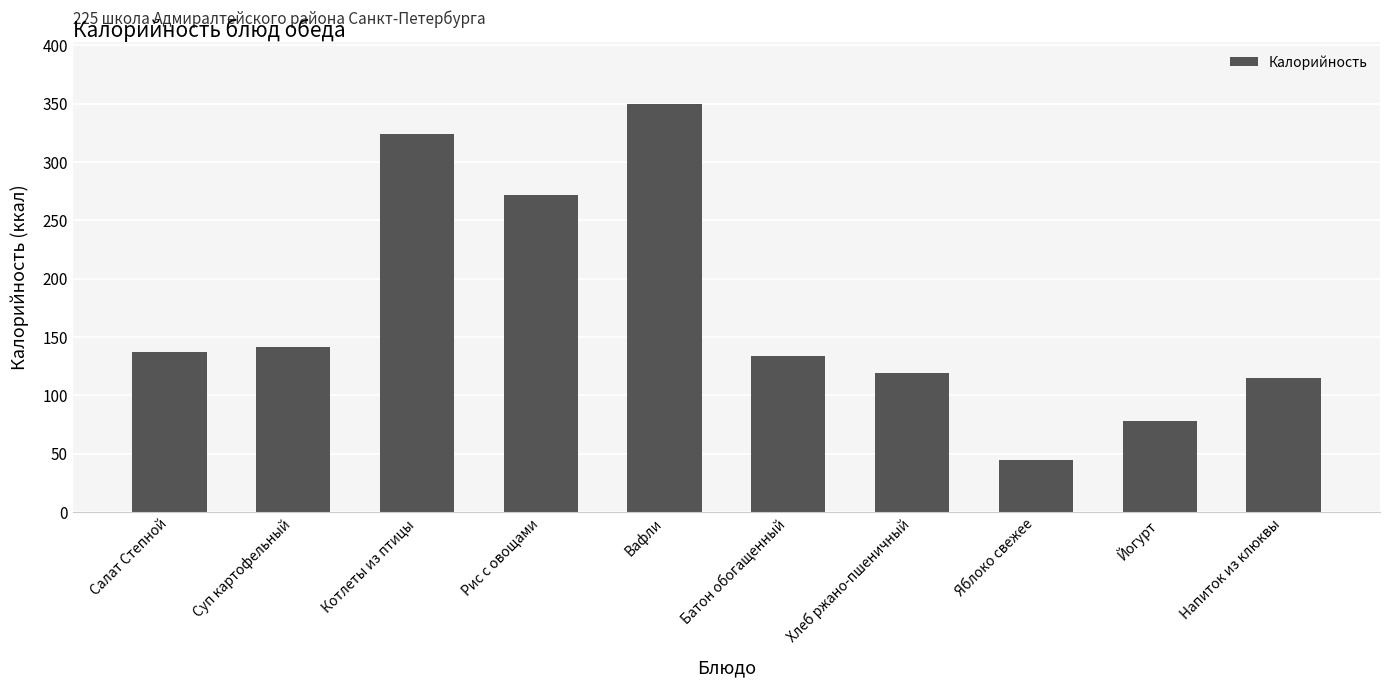

What is the change in value from Котлеты из птицы to Батон обогащенный?

-190.0